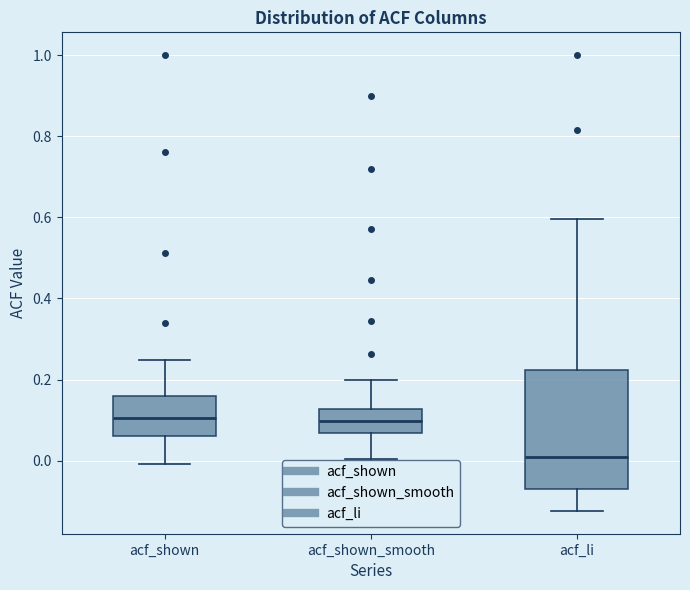

Reading left to right, read every box against the y-axis: the position of its median line, the range the box covers, and the ends of its whiskers. The values are not printed on the chart, so give them approximately, as read against the axis.

acf_shown: median 0.10, box 0.06 to 0.16, whiskers 0.00 to 0.24
acf_shown_smooth: median 0.10, box 0.06 to 0.12, whiskers 0.00 to 0.20
acf_li: median 0.00, box -0.08 to 0.22, whiskers -0.12 to 0.60